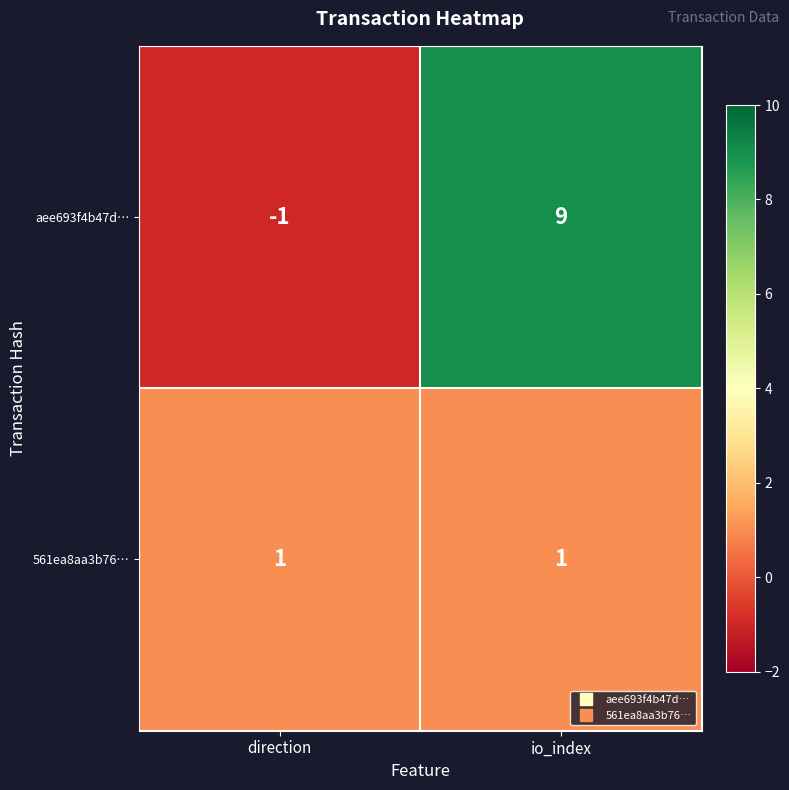

Reading left to right, list all the values displayed in this chart.

aee693f4b47d…: direction=-1	io_index=9
561ea8aa3b76…: direction=1	io_index=1